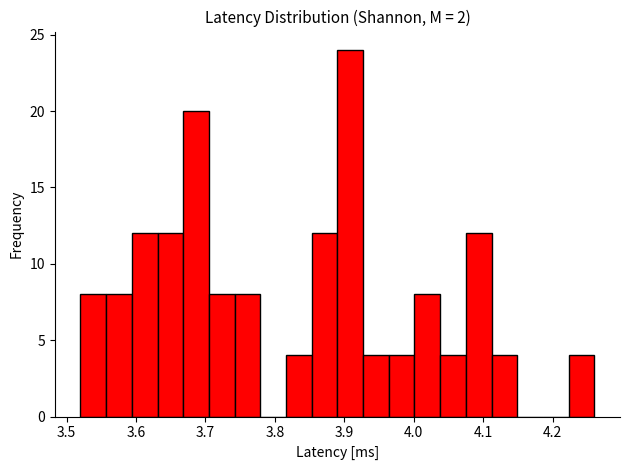

Read against the x-axis, roughly where is the centre of the tallest bar?

3.91